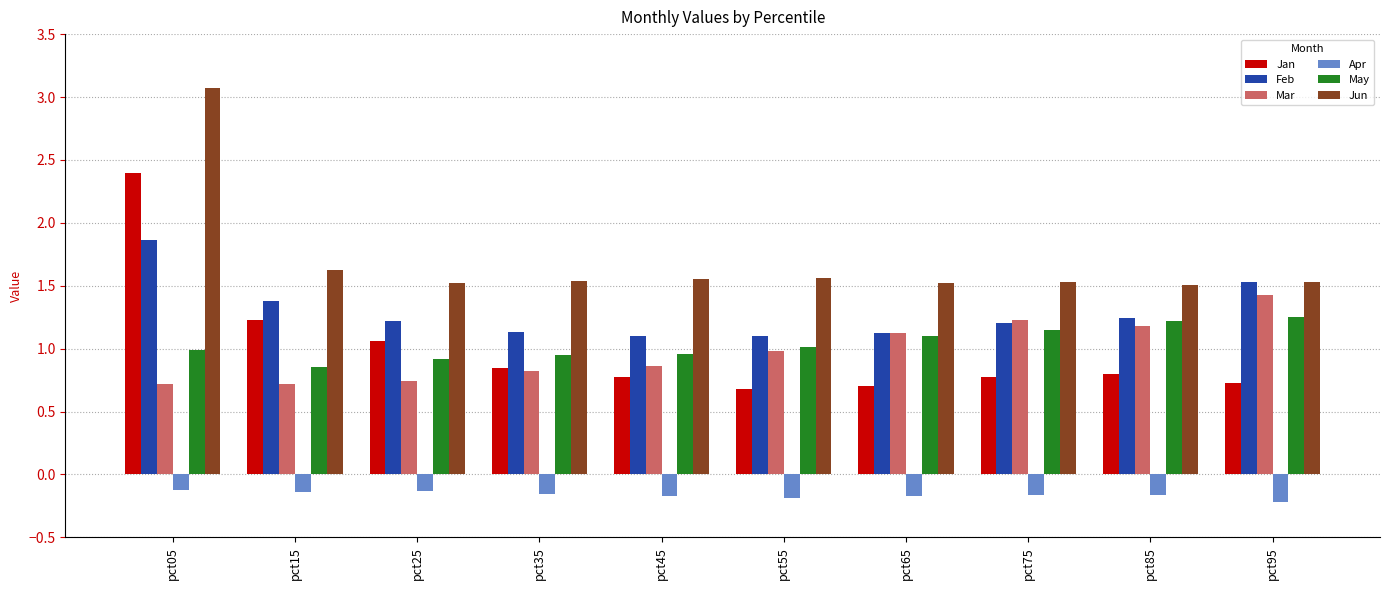

What is the greatest value displayed?

3.1